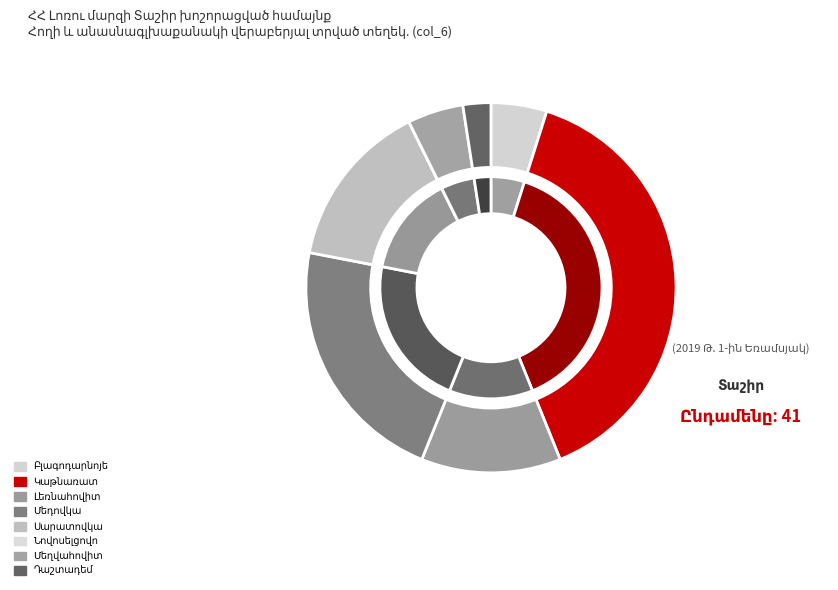

How many slices are in this pie chart?

8